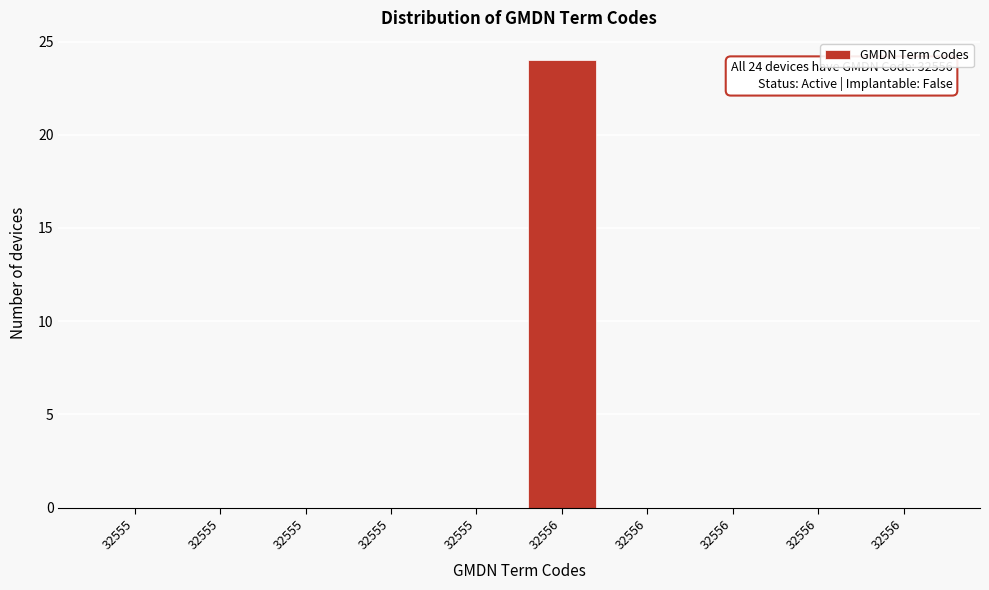

How many categories are shown in the chart?

10